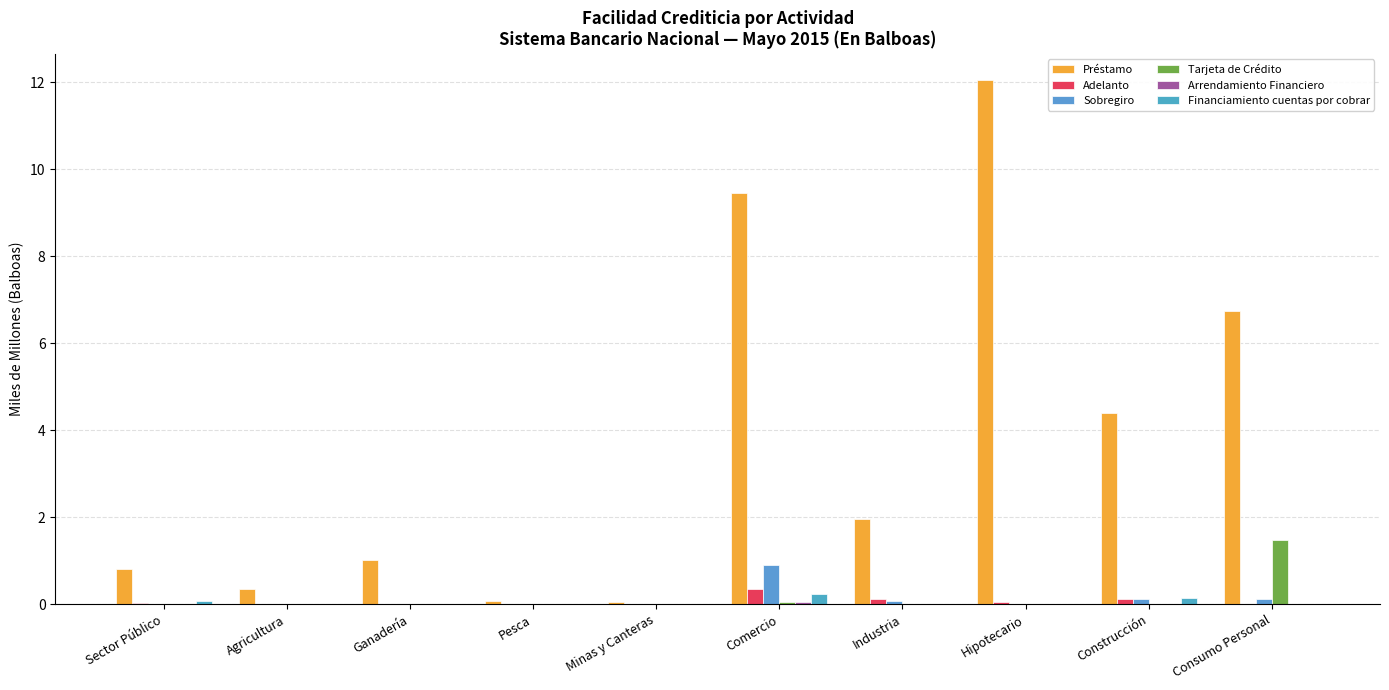

Which series changed the most between Sector Público and Consumo Personal?

Préstamo